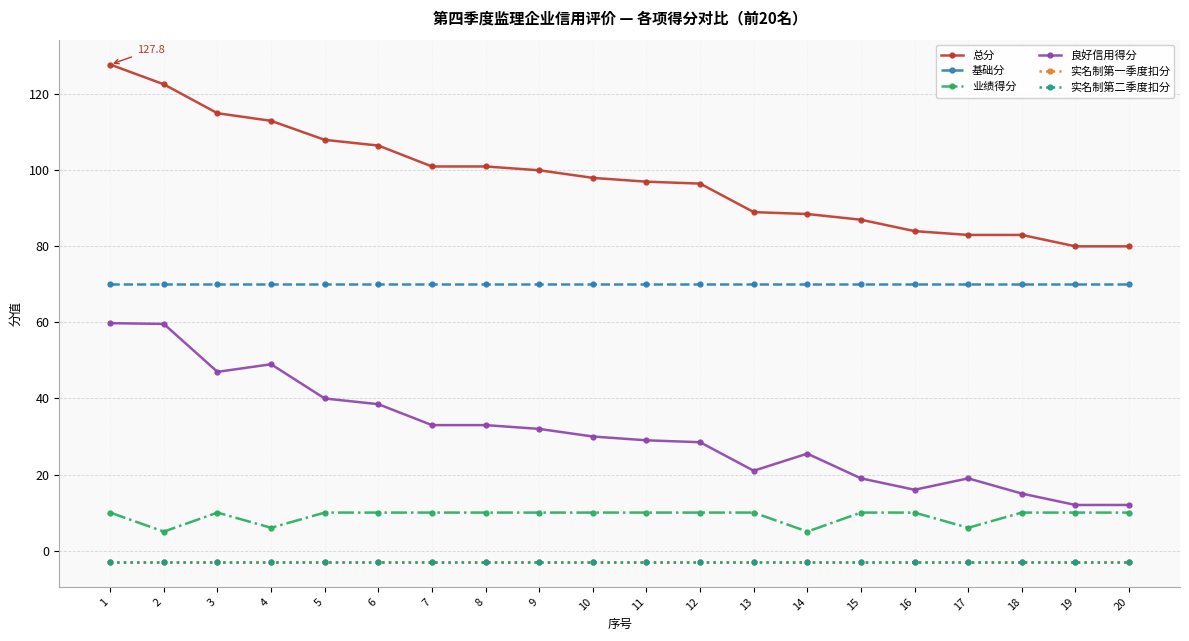

Reading right to left, extract all data points from this chart.

总分: 80.0	80.0	83.0	83.0	84.0	87.0	88.5	89.0	96.5	97.0	98.0	100.0	101.0	101.0	106.5	108.0	113.0	115.0	122.6	127.8
基础分: 70.0	70.0	70.0	70.0	70.0	70.0	70.0	70.0	70.0	70.0	70.0	70.0	70.0	70.0	70.0	70.0	70.0	70.0	70.0	70.0
业绩得分: 10.0	10.0	10.0	6.0	10.0	10.0	5.0	10.0	10.0	10.0	10.0	10.0	10.0	10.0	10.0	10.0	6.0	10.0	5.0	10.0
良好信用得分: 12.0	12.0	15.0	19.0	16.0	19.0	25.5	21.0	28.5	29.0	30.0	32.0	33.0	33.0	38.5	40.0	49.0	47.0	59.6	59.8
实名制第一季度扣分: -3.0	-3.0	-3.0	-3.0	-3.0	-3.0	-3.0	-3.0	-3.0	-3.0	-3.0	-3.0	-3.0	-3.0	-3.0	-3.0	-3.0	-3.0	-3.0	-3.0
实名制第二季度扣分: -3.0	-3.0	-3.0	-3.0	-3.0	-3.0	-3.0	-3.0	-3.0	-3.0	-3.0	-3.0	-3.0	-3.0	-3.0	-3.0	-3.0	-3.0	-3.0	-3.0